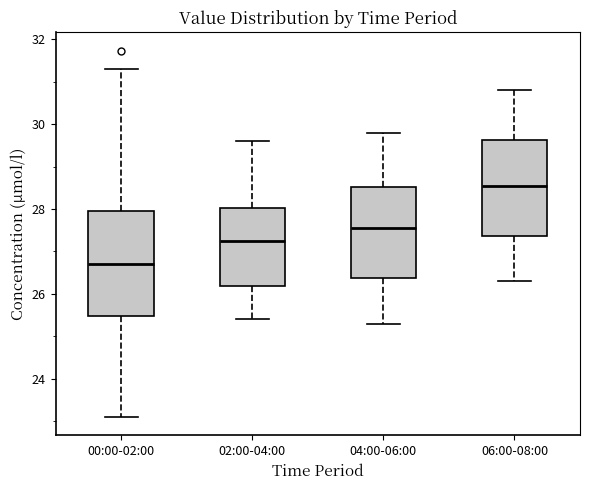

Which box is the tallest, from its lower edge to its upper edge?

00:00-02:00